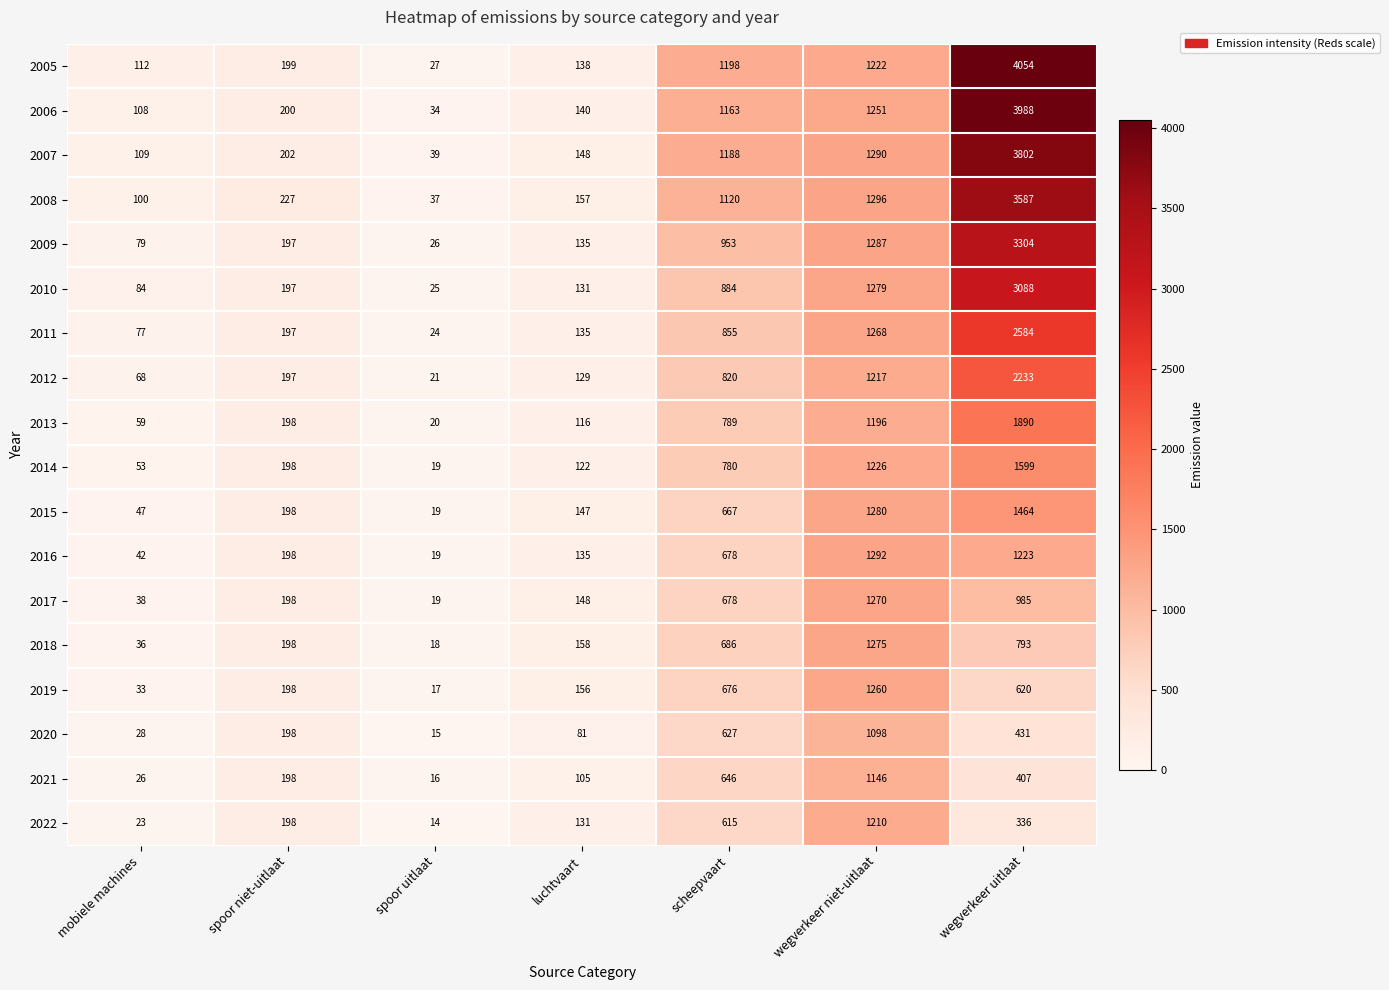

What is the smallest value displayed?

14